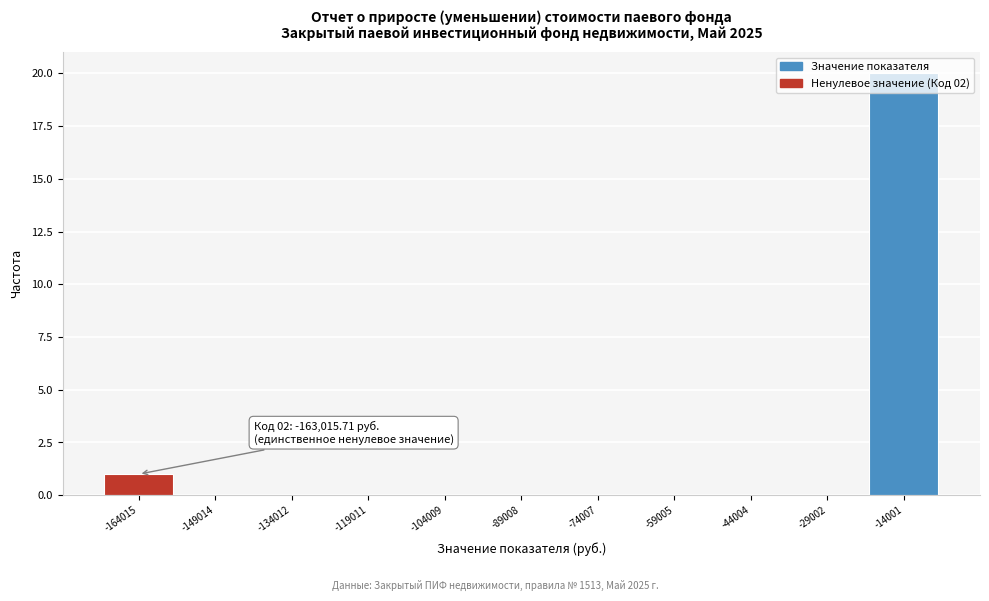

What is the greatest value displayed?

20